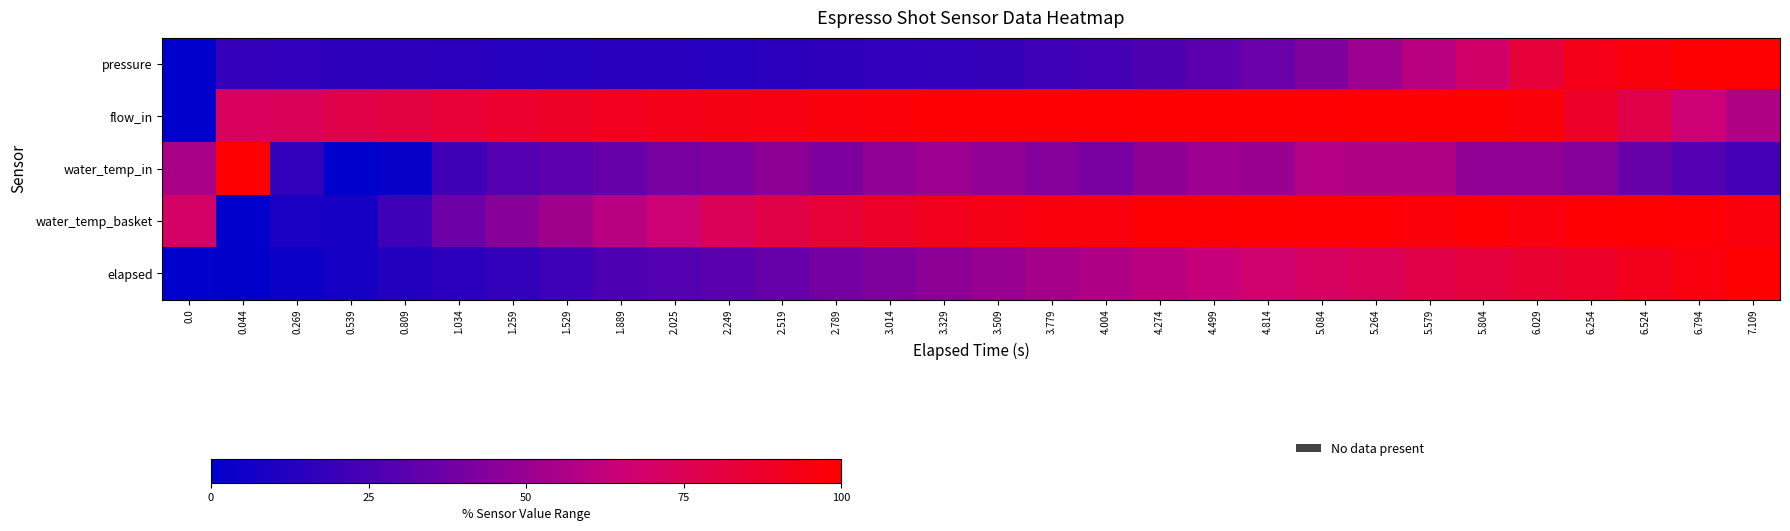

Which series has the largest total across all categories?

flow_in